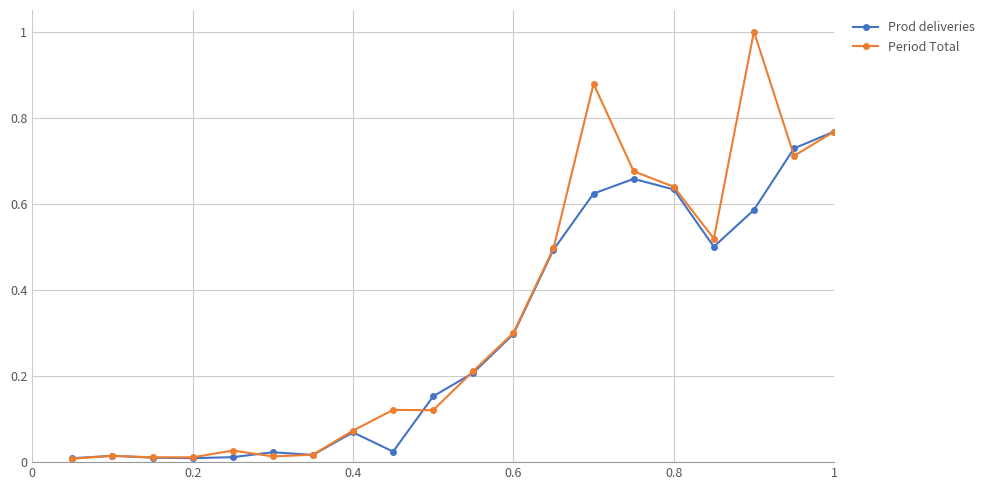

At how many categories does at least one series exceed 0?

20